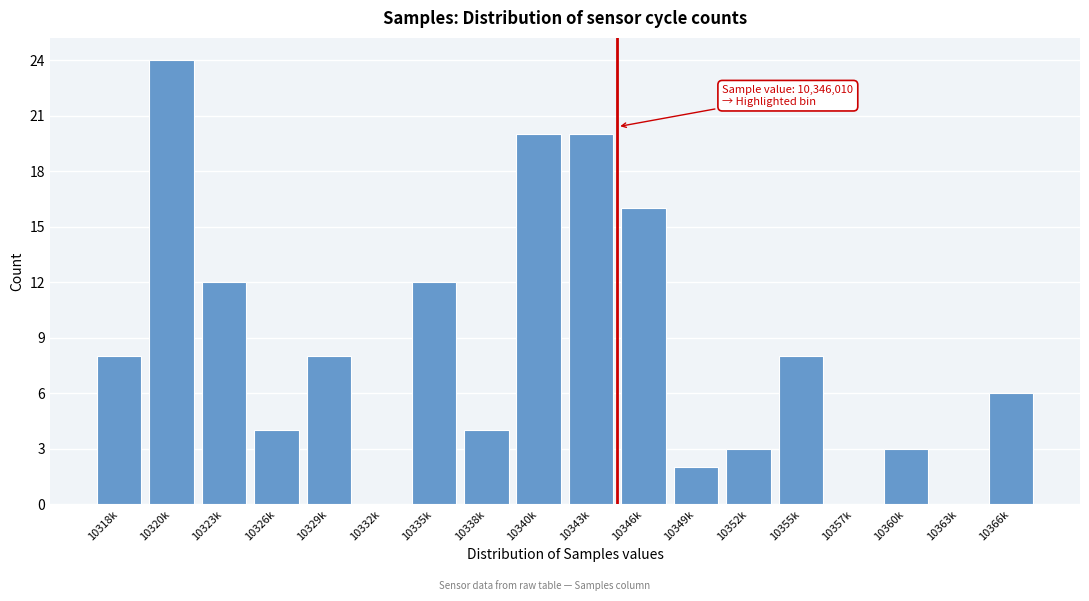

Reading left to right, what are all the values shown in this chart?

10318k=8	10320k=24	10323k=12	10326k=4	10329k=8	10332k=0	10335k=12	10338k=4	10340k=20	10343k=20	10346k=16	10349k=2	10352k=3	10355k=8	10357k=0	10360k=3	10363k=0	10366k=6